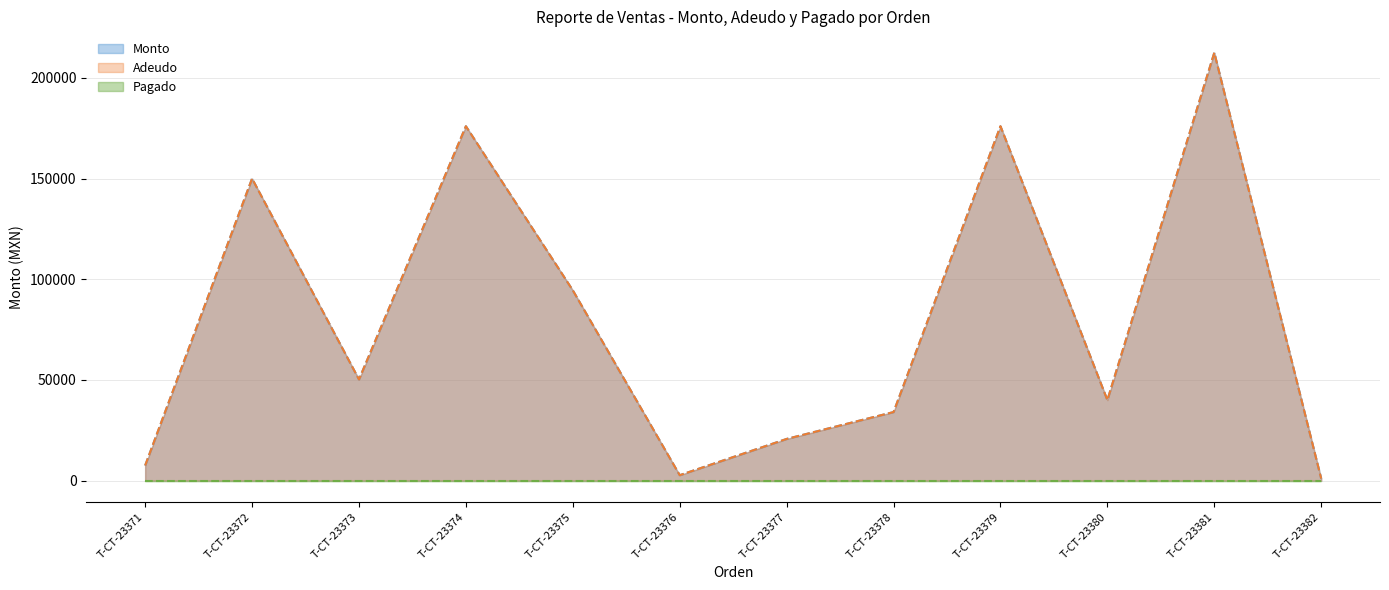

True or false: Monto and Adeudo cross at least once.

False